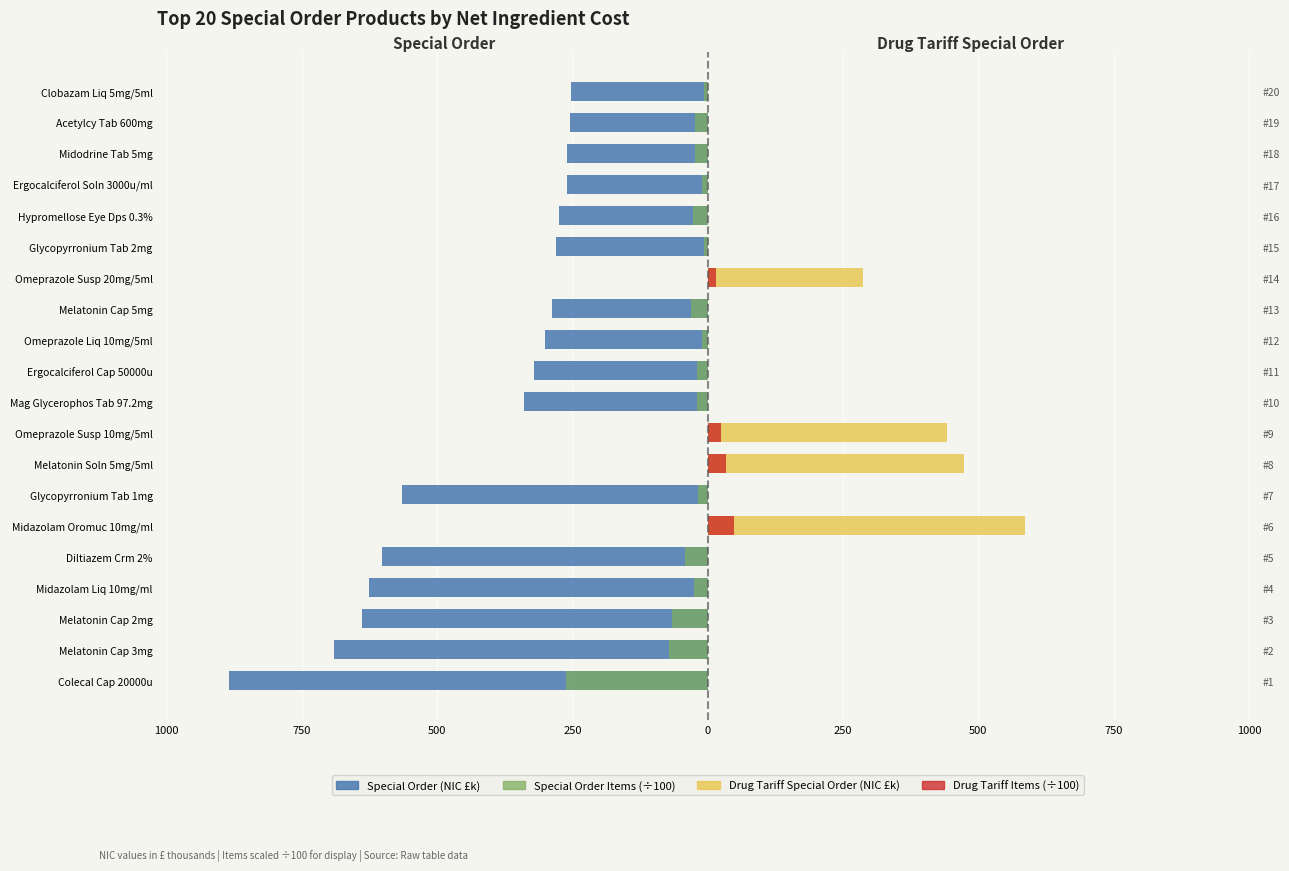

Which has a higher value, Glycopyrronium Tab 2mg or Midodrine Tab 5mg?

Midodrine Tab 5mg